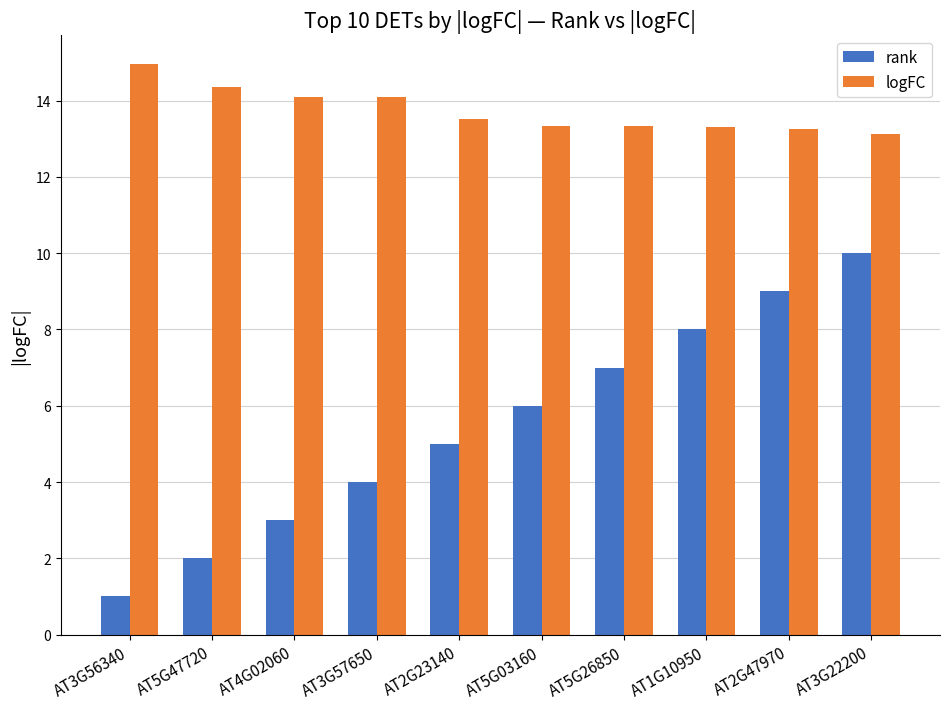

What is the label of the 2nd bar from the right?

AT2G47970